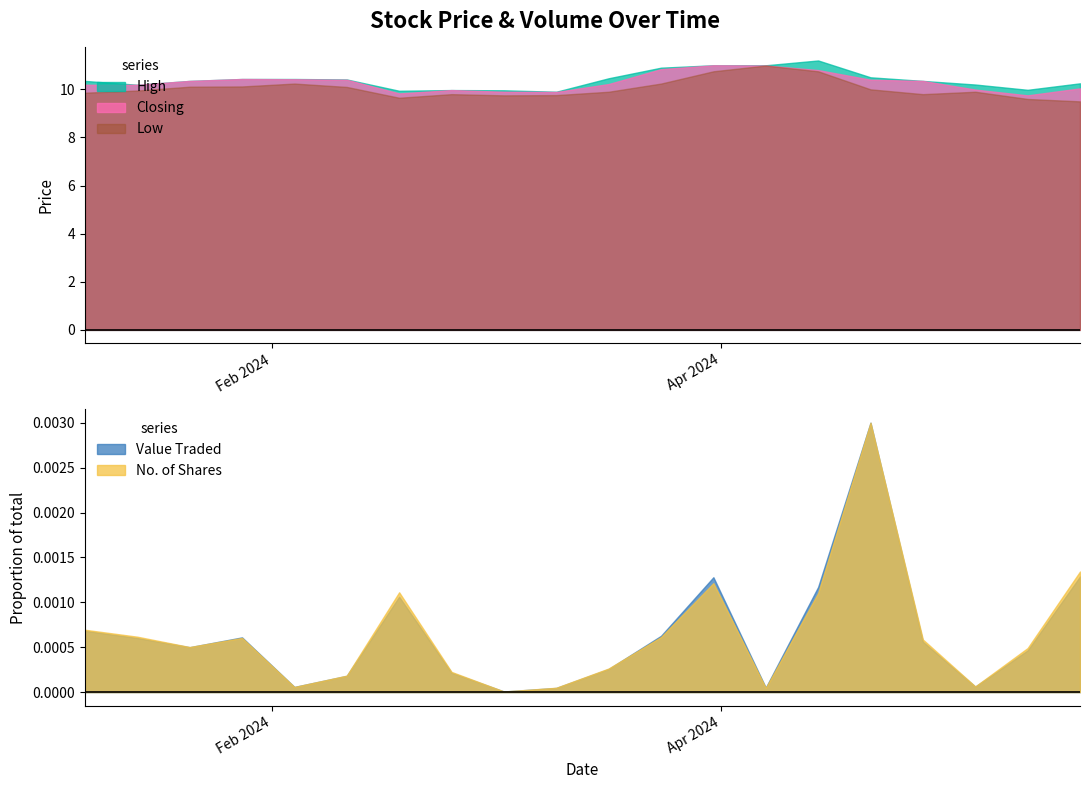

Which series changed the most between 8 and 19?

Value Traded